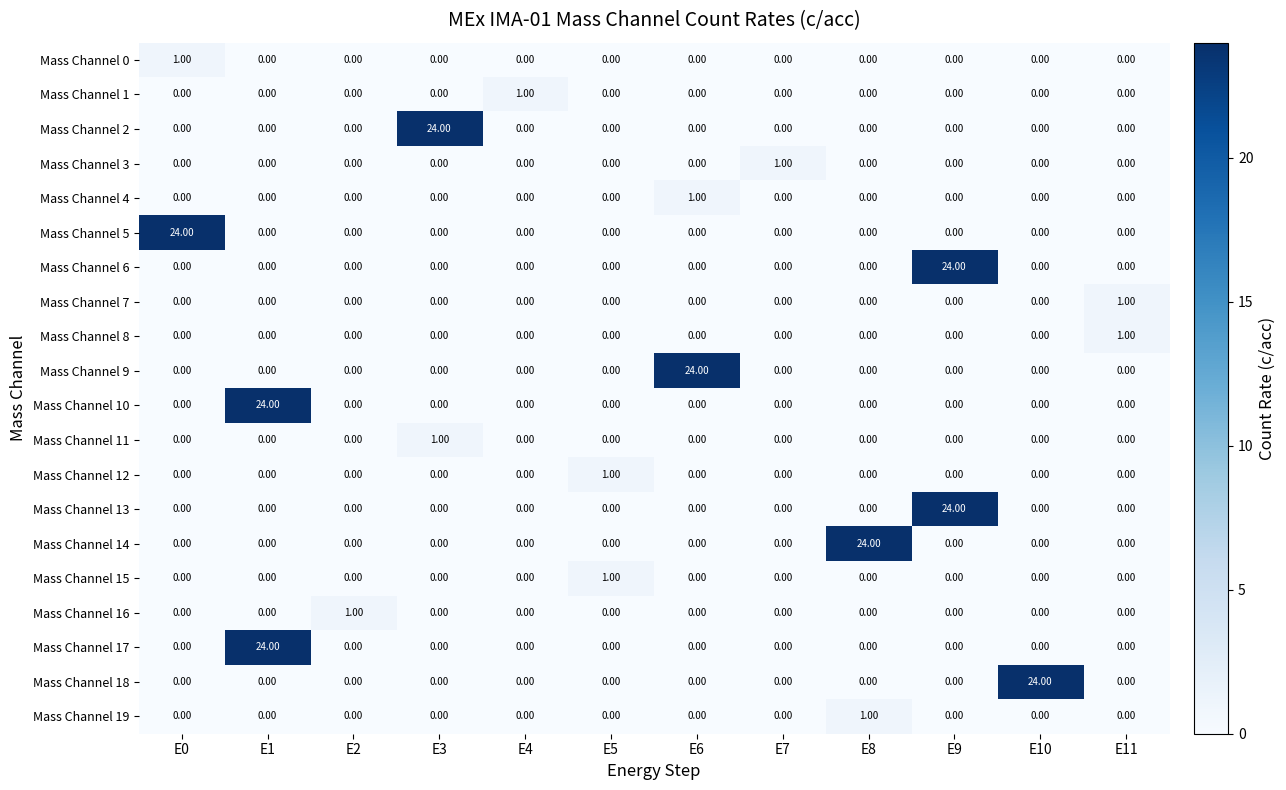

What is the difference between the highest and lowest values at E3?

24